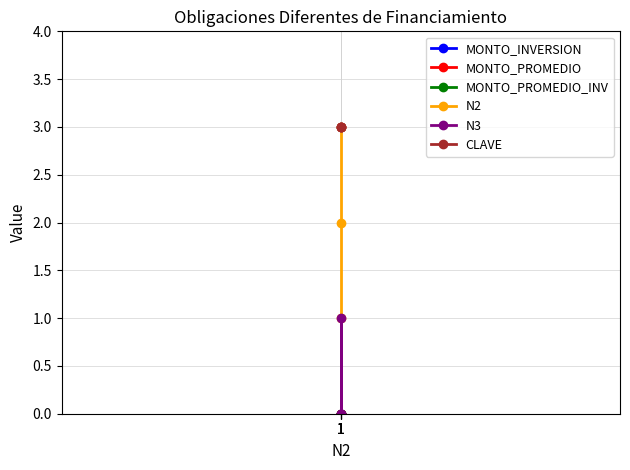

Between 1 and 1, which is larger?

1